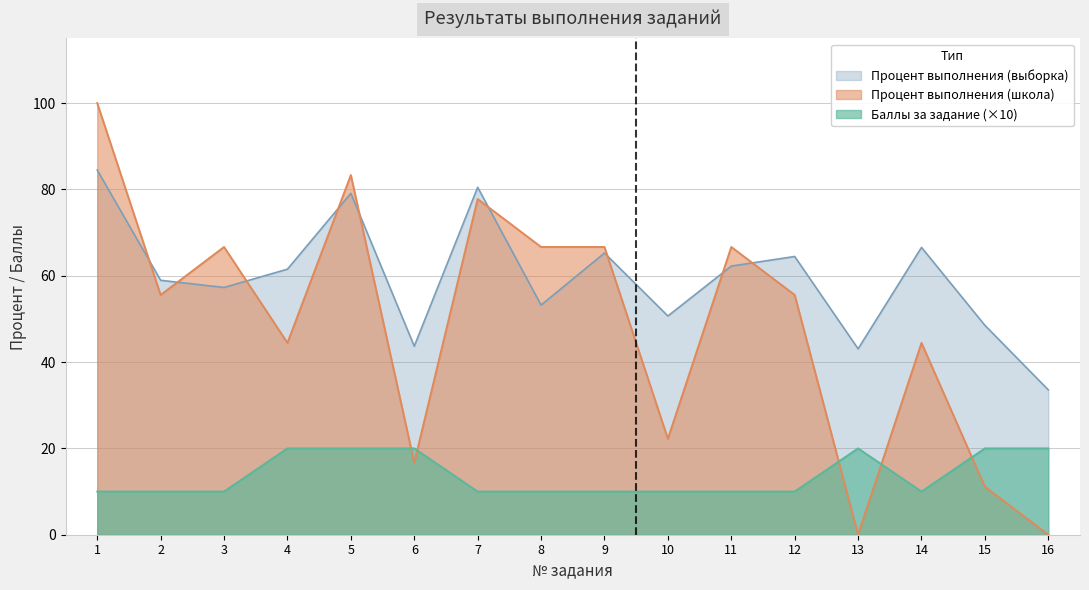

List the labels in order of Процент выполнения (выборка) value, largest first.

1, 7, 5, 14, 9, 12, 11, 4, 2, 3, 8, 10, 15, 6, 13, 16